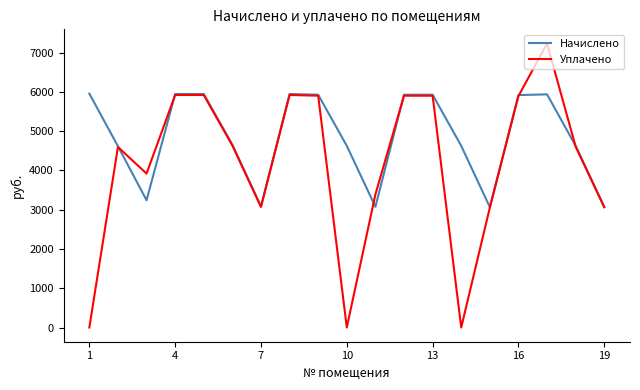

Which series has the largest range (max minus min)?

Уплачено